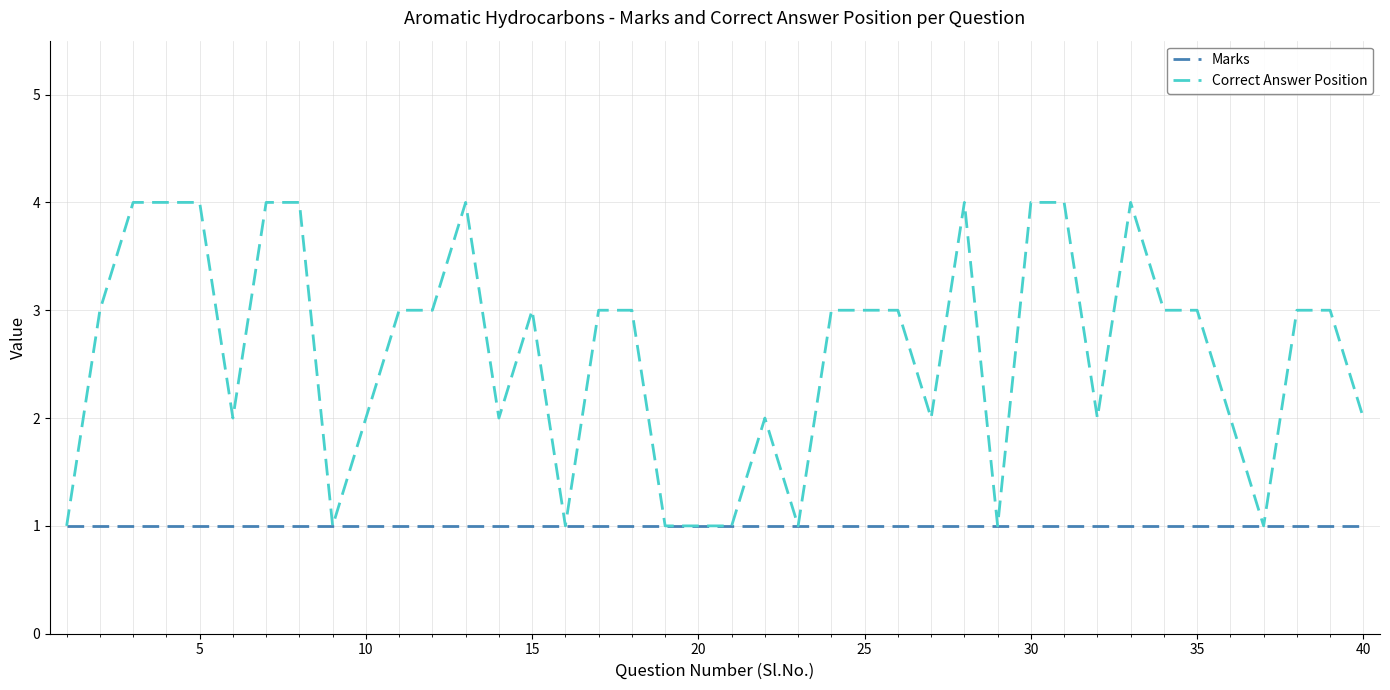

Which series has the largest total across all categories?

Correct Answer Position